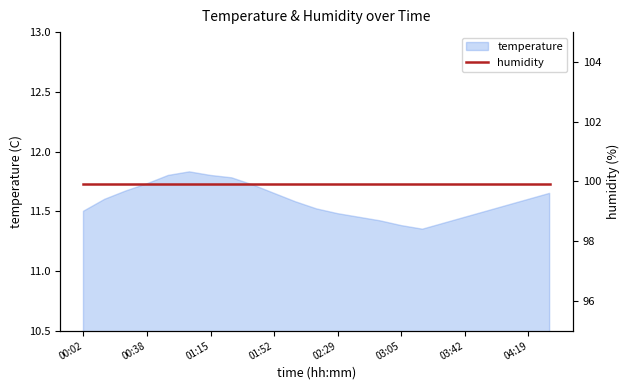

How many lines are shown in the chart?

1